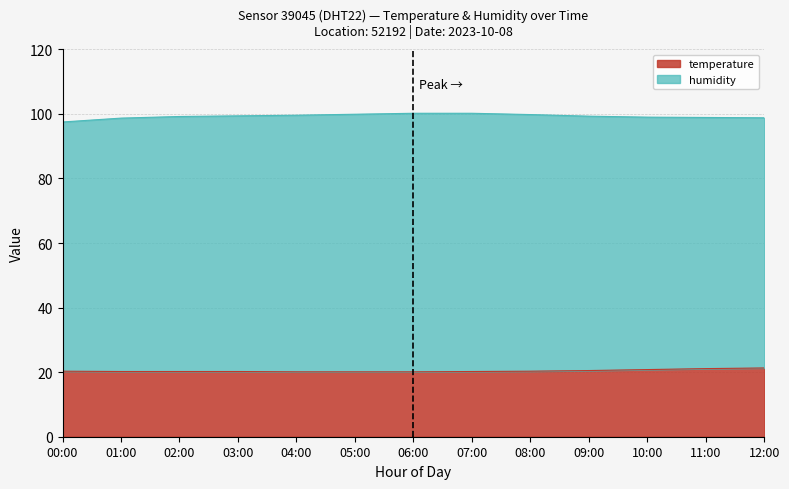

Which has a higher value, 06:00 or 07:00?

07:00